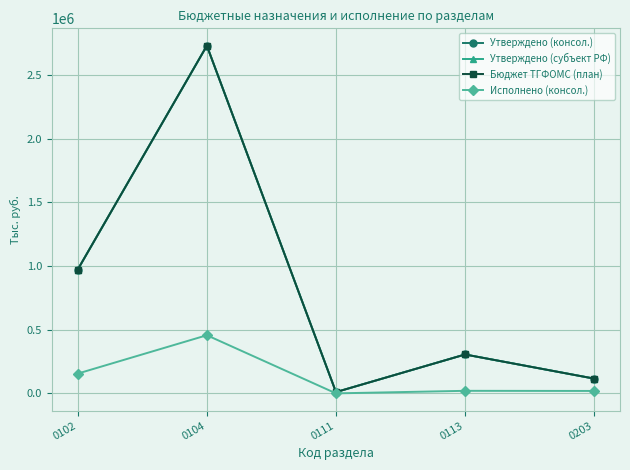

Rank the series at 0203 from lowest to highest value.

Исполнено (консол.), Утверждено (консол.), Утверждено (субъект РФ), Бюджет ТГФОМС (план)